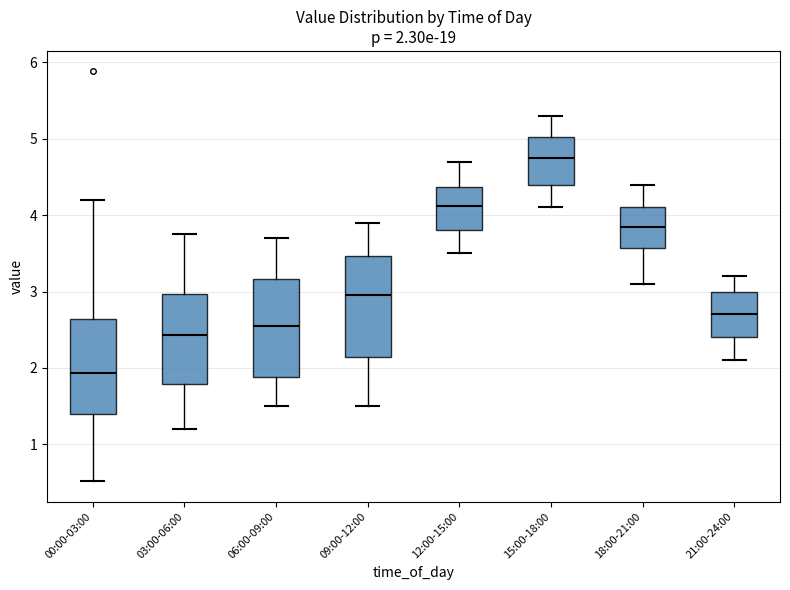

Which box's median line is the lowest?

00:00-03:00